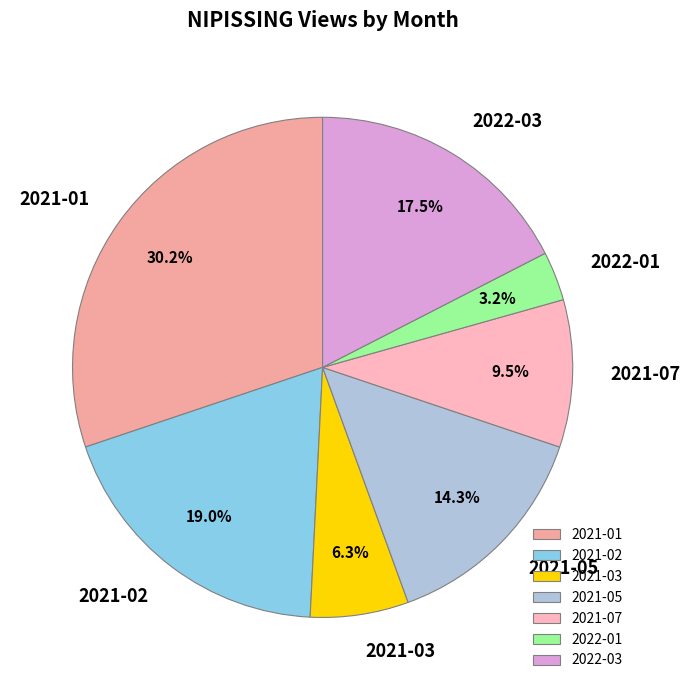

What percentage is the 2021-03 slice, to the nearest percent?

6%